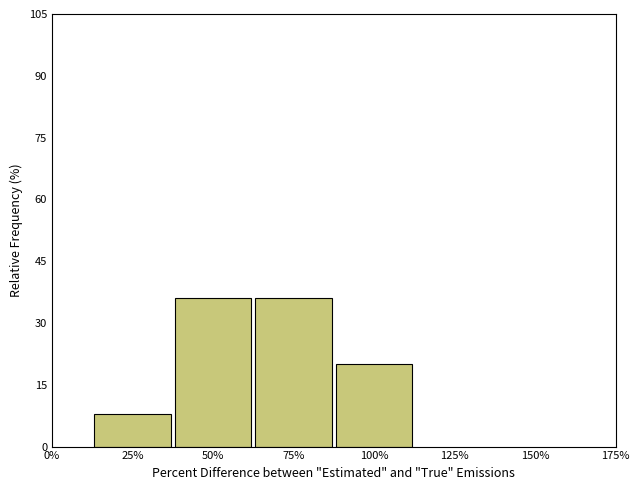

Reading left to right, list all the values displayed in this chart.

25%=8	50%=36	75%=36	100%=20